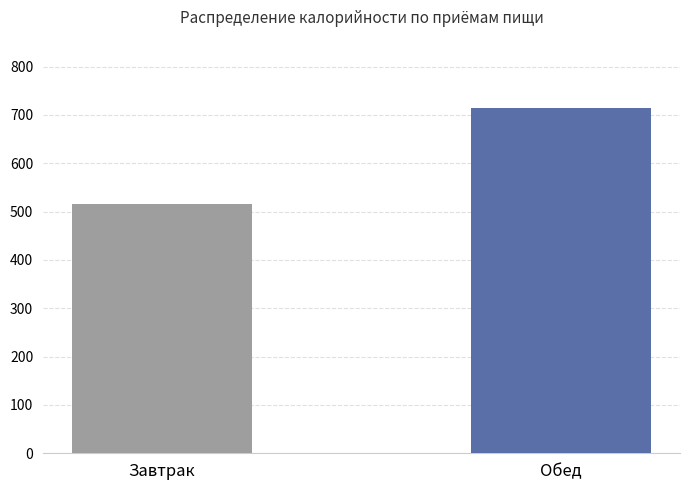

How many values are between 515 and 714?

2